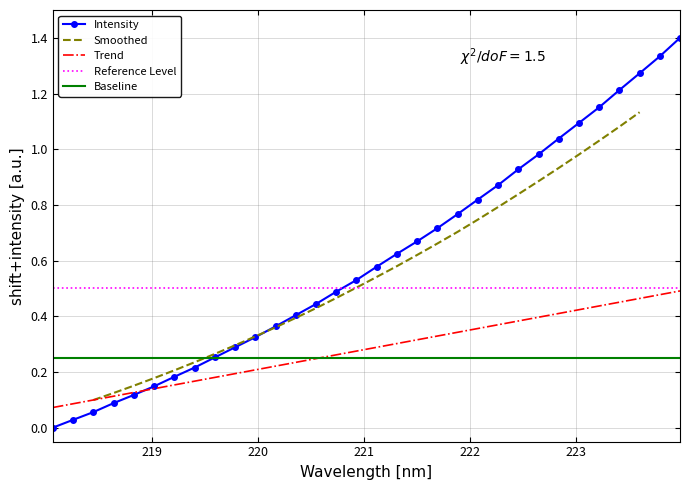

What is the sum of all values?

19.4